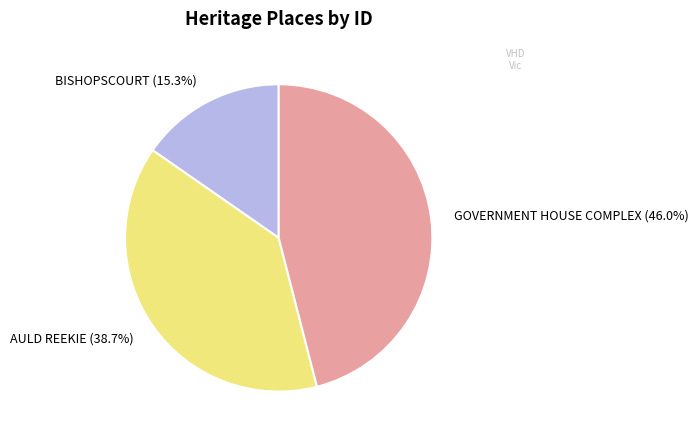

To the nearest percent, what percentage of the pie is GOVERNMENT HOUSE COMPLEX?

46%